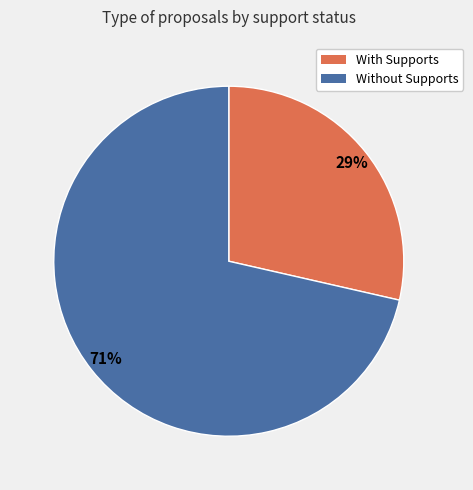

To the nearest percent, what is the average slice percentage?

50%